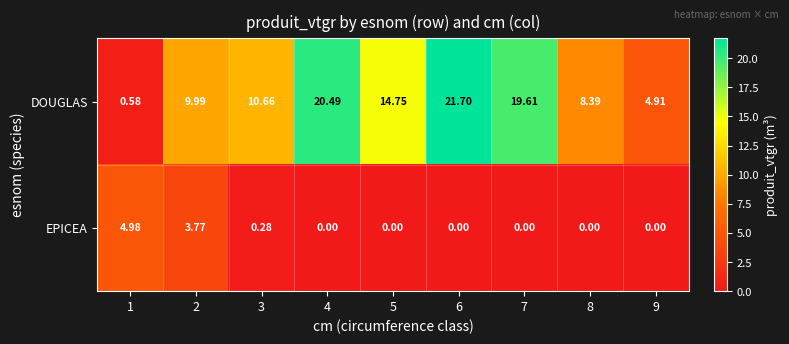

Rank the series by their average value, from lowest to highest.

EPICEA, DOUGLAS